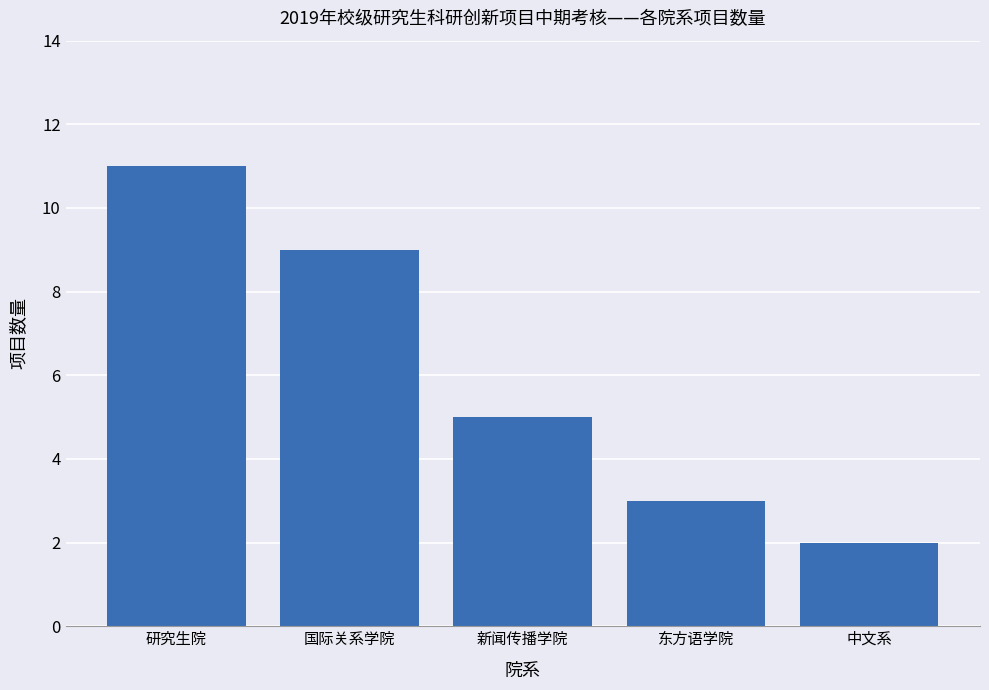

What is the value of the 2nd bar from the left?

9